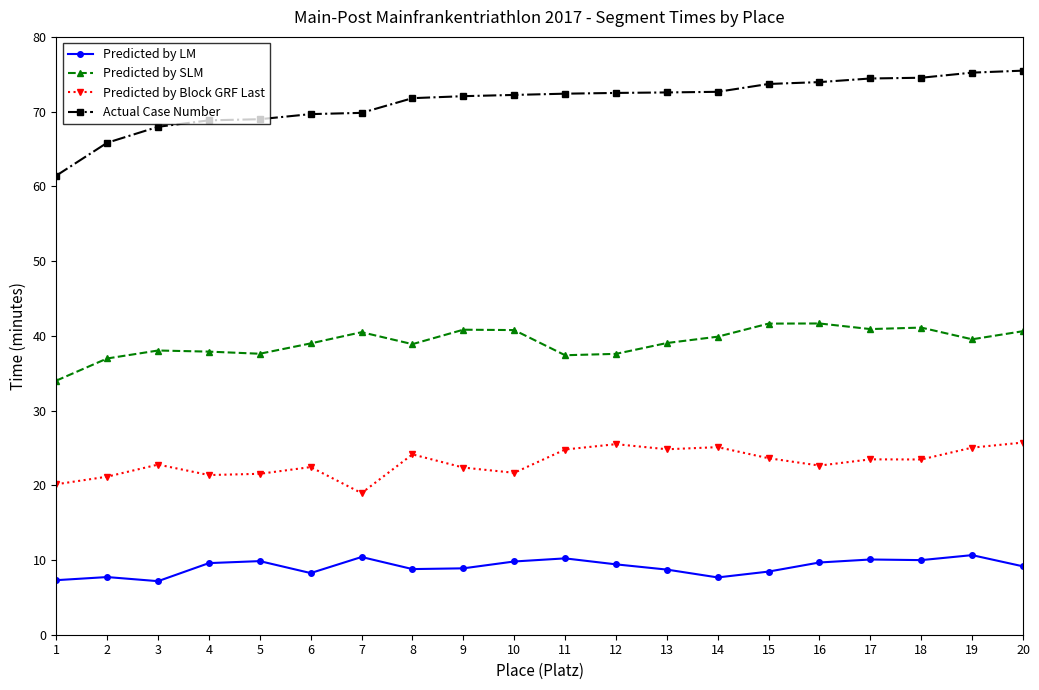

Rank the series by their maximum value, from highest to lowest.

Actual Case Number, Predicted by SLM, Predicted by Block GRF Last, Predicted by LM